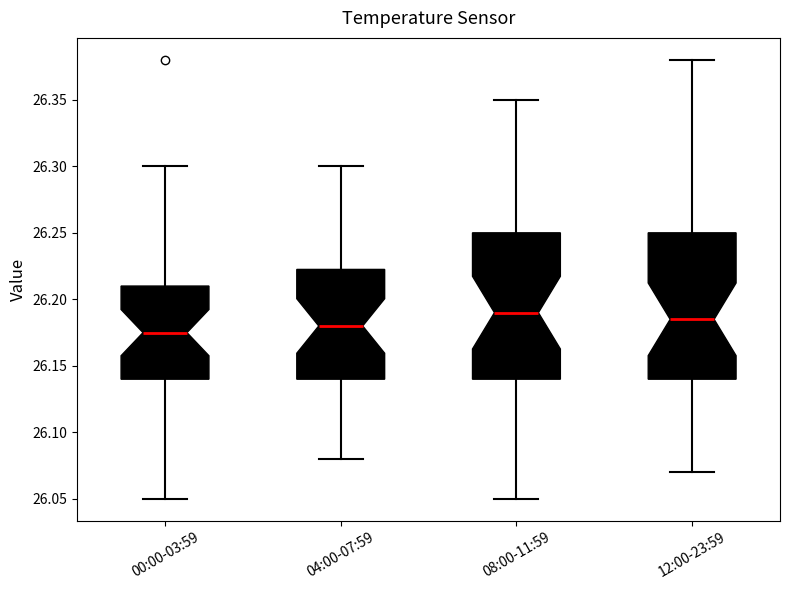

Where does the lower whisker of the box for 00:00-03:59 end on the y-axis? The values are not printed on the chart, so give them approximately, as read against the axis.

26.050